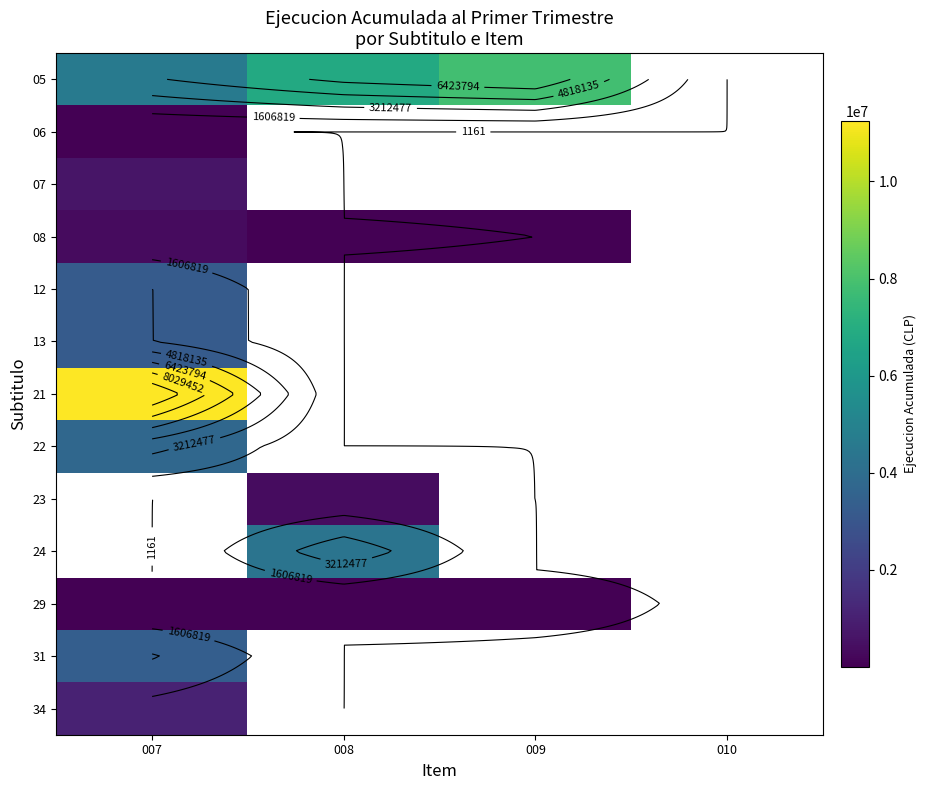

Which category has the lowest value across all series?

009